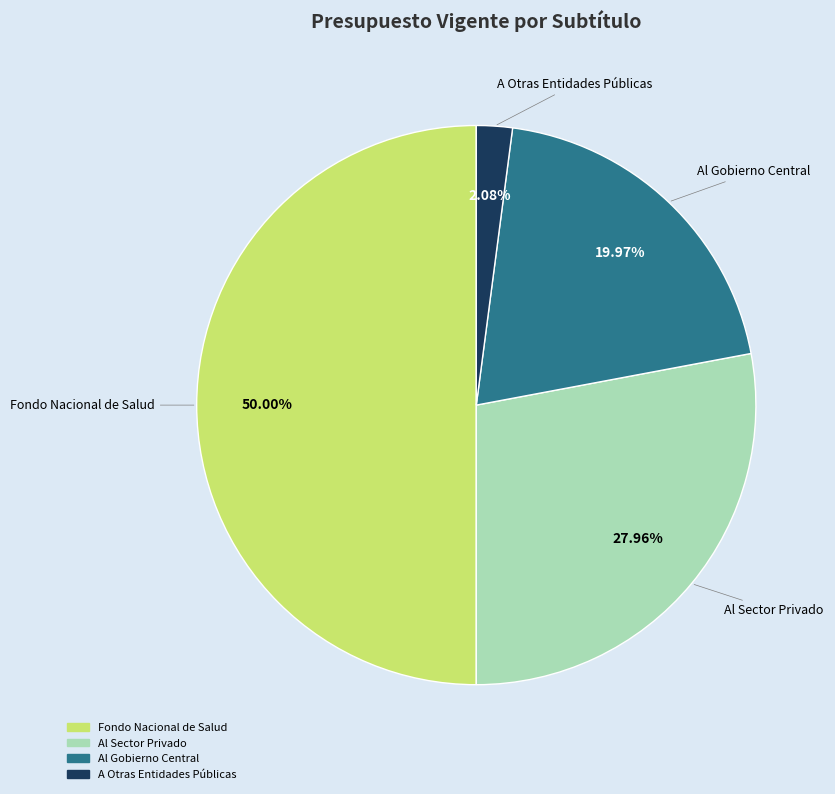

What percentage is NOT represented by Al Sector Privado?

72.0%